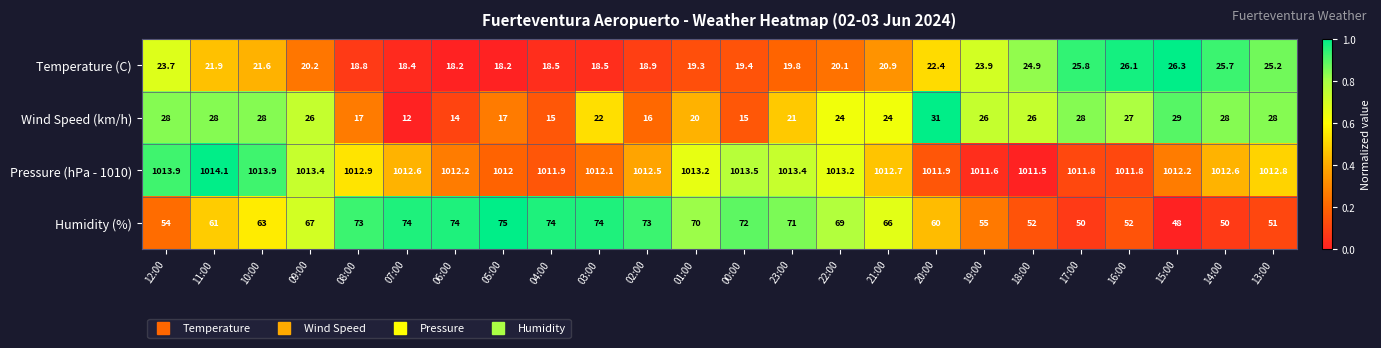

What is the difference between the maximum and second lowest values in the Wind Speed (km/h) series?

17.0